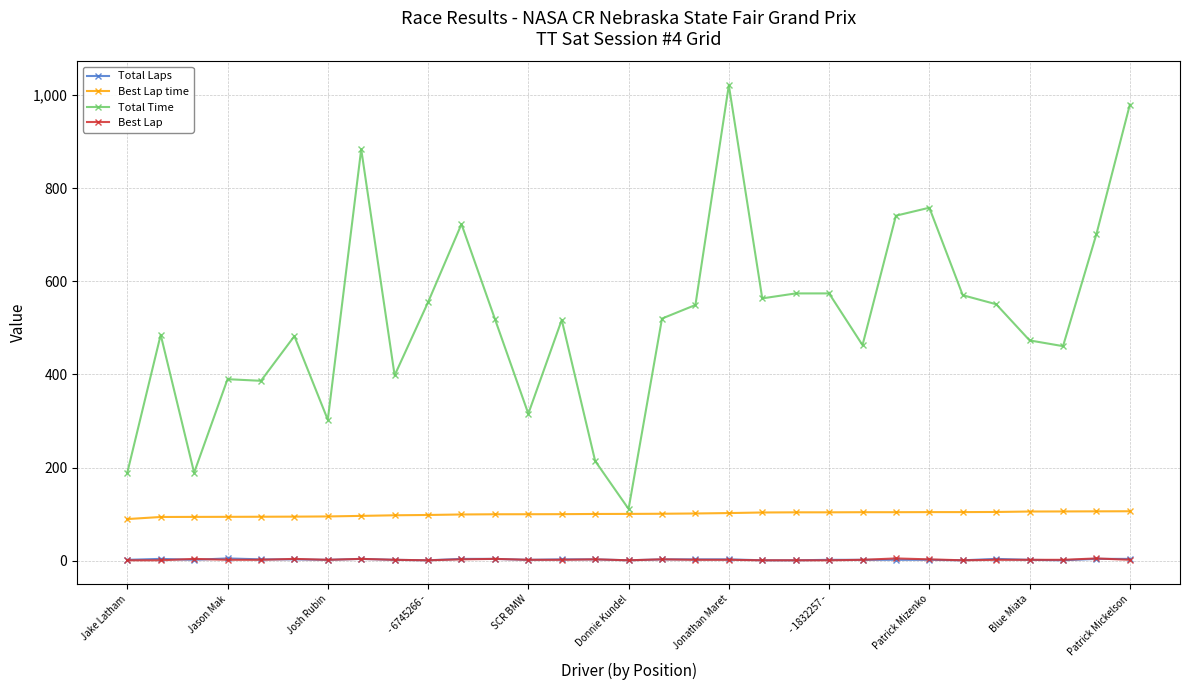

Which series has the largest range (max minus min)?

Total Time